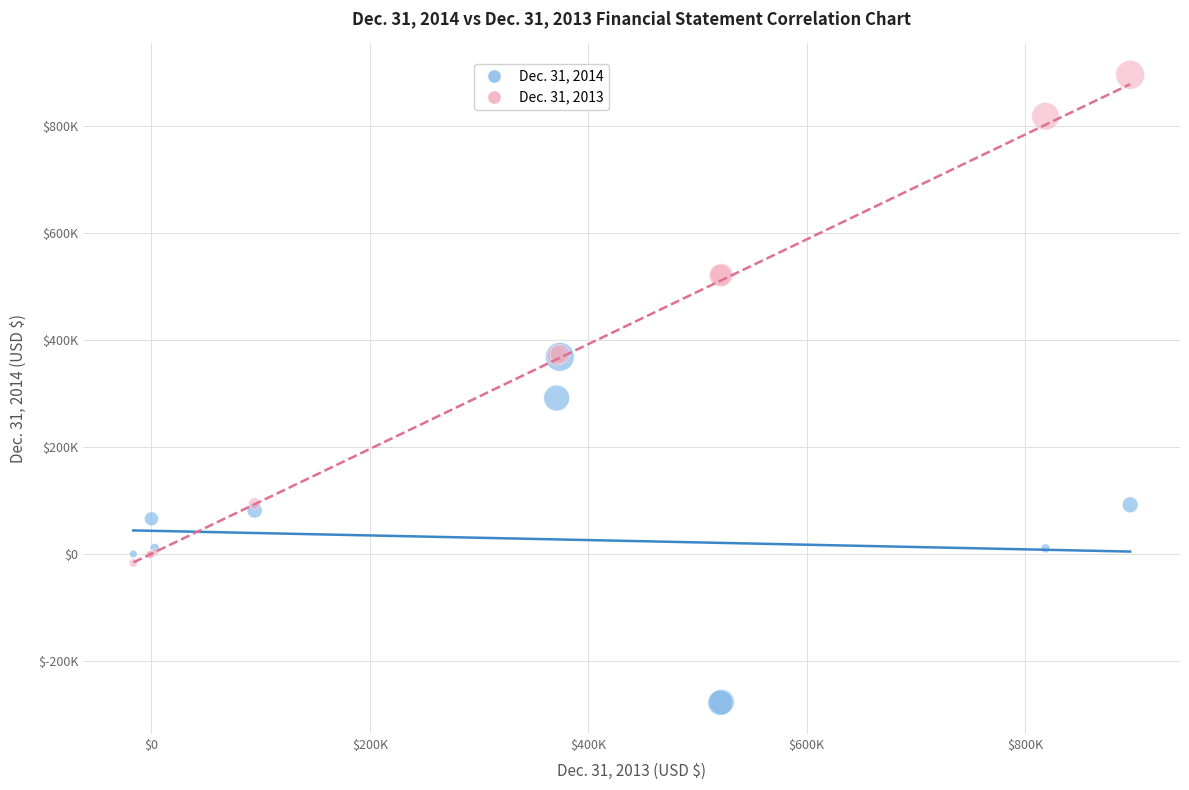

Which series has the largest Y range (max minus min)?

Dec. 31, 2013